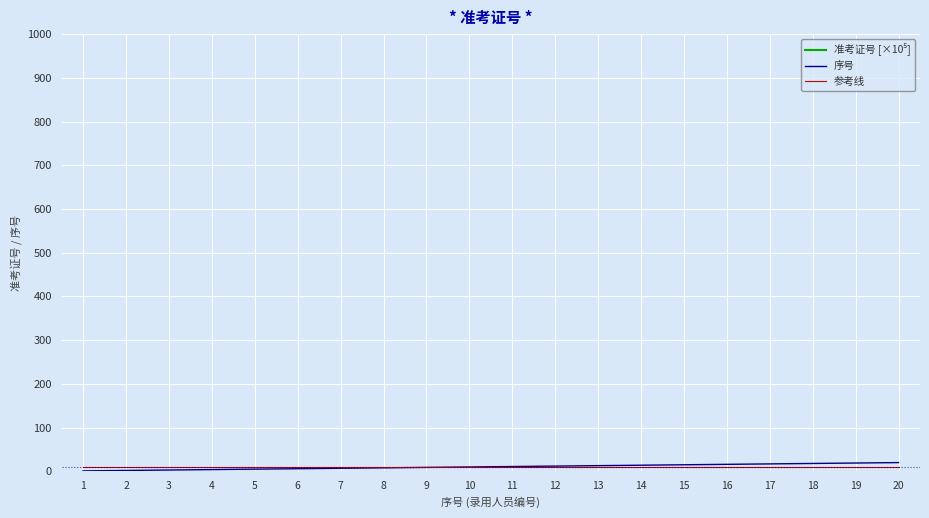

How many lines are shown in the chart?

3